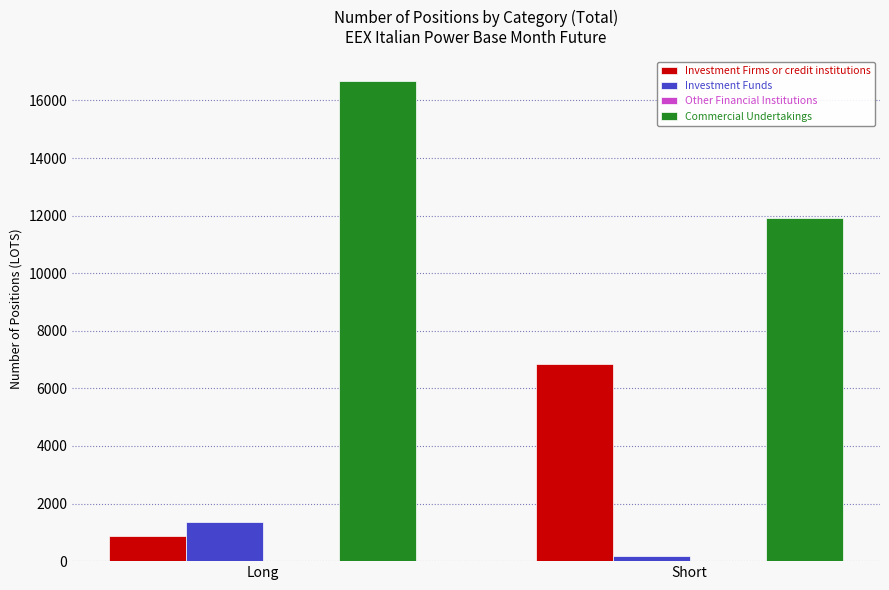

What position from the right is Long?

2